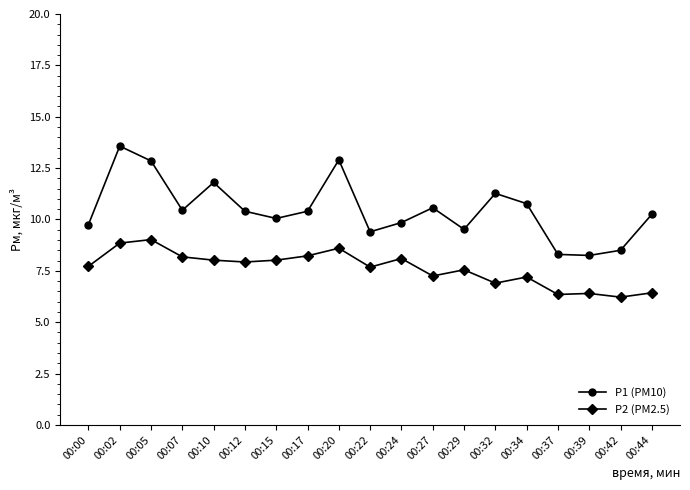

At how many categories does at least one series exceed 11?

5